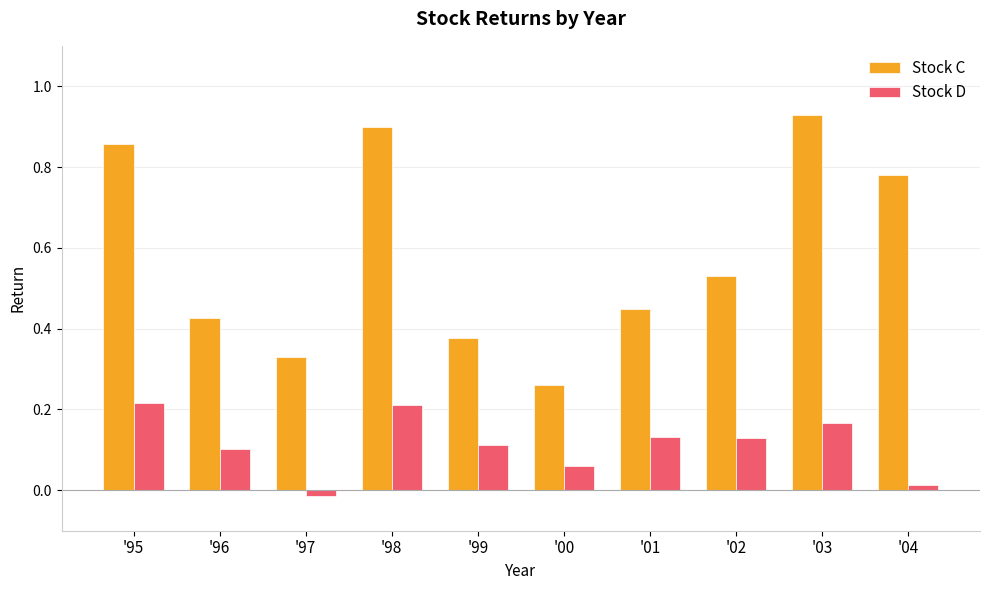

At which category does the chart reach its peak across all series?

'03